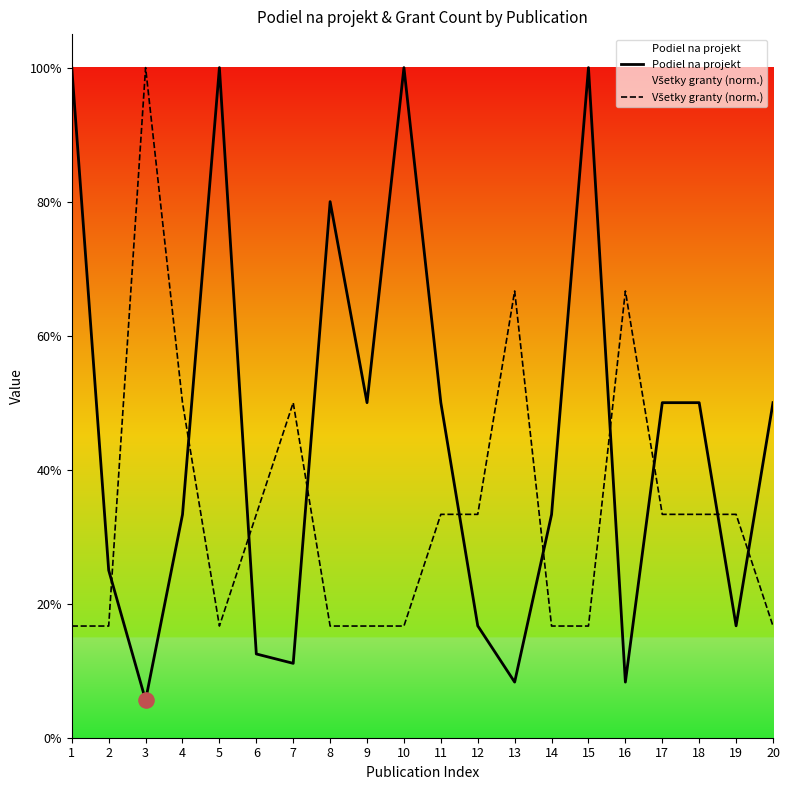

Which series contains the highest Y value?

Podiel na projekt